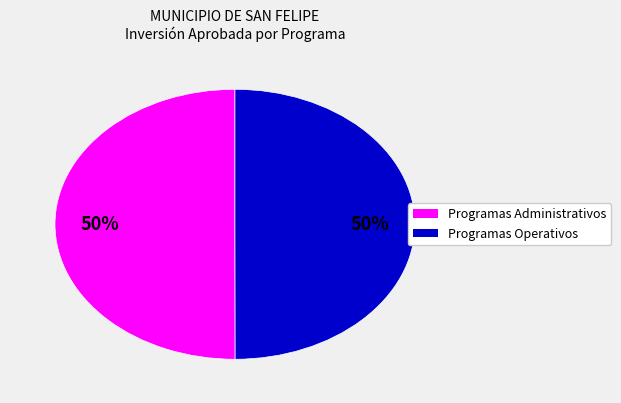

To the nearest percent, what is the average slice percentage?

50%